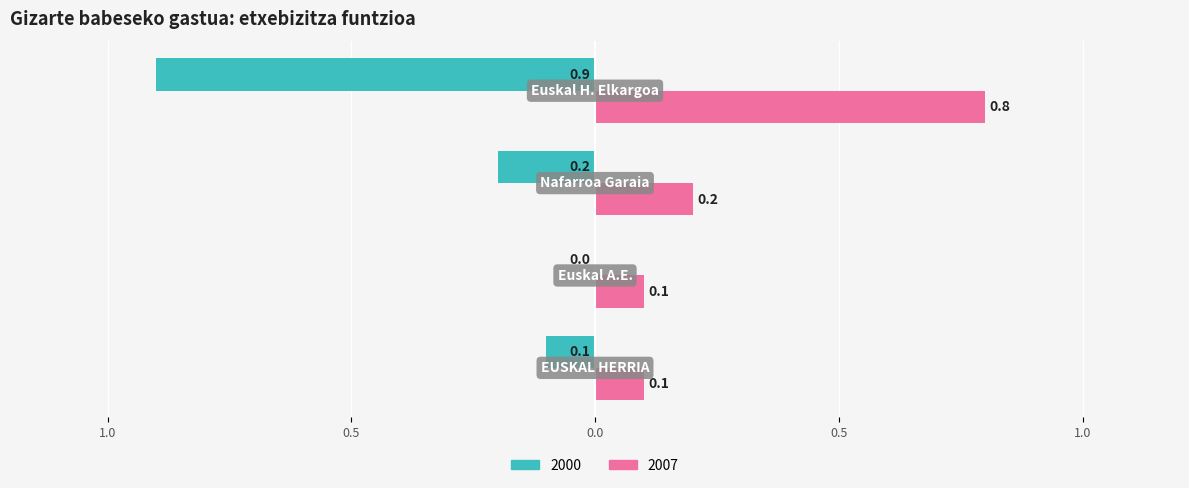

Rank the series by their maximum value, from lowest to highest.

2000, 2007